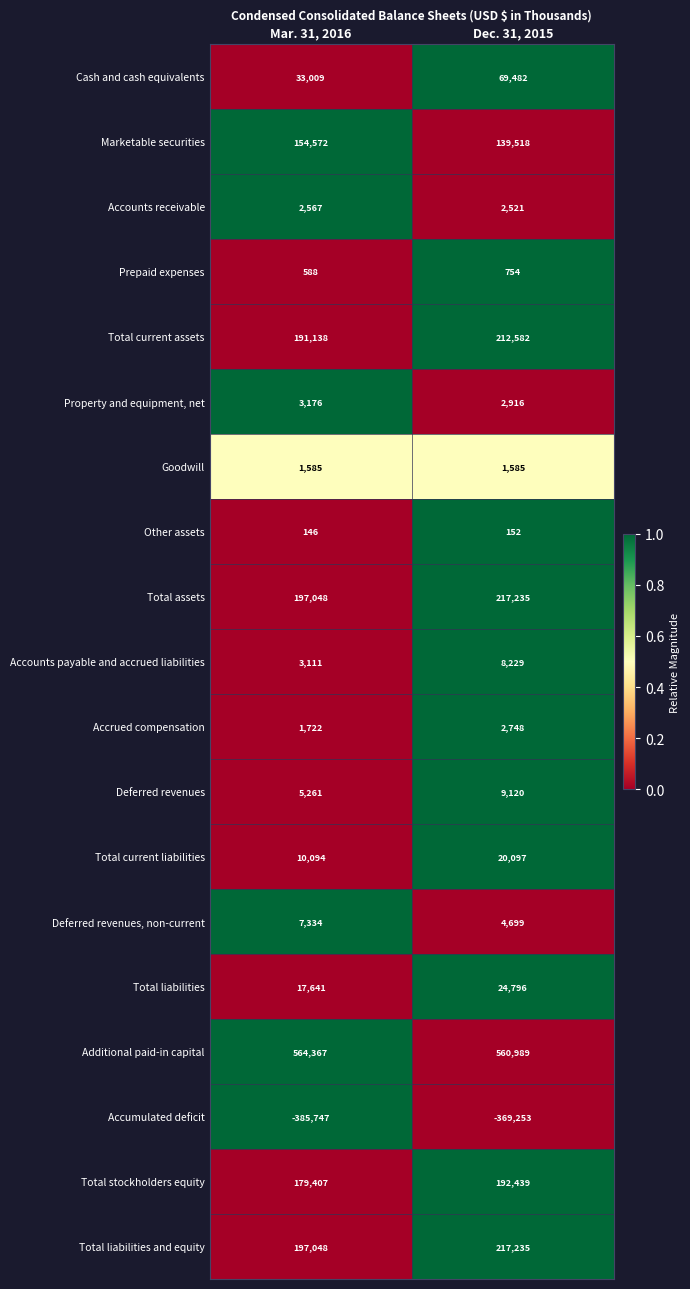

Where is Cash and cash equivalents nearest to the value 51245?

Mar. 31, 2016